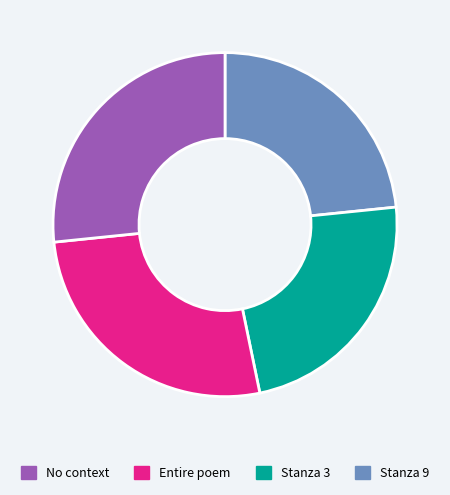

Is there a majority slice in this chart?

No